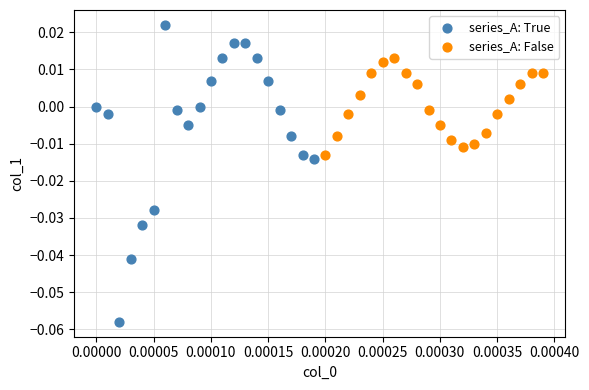

Which series reaches the maximum Y coordinate?

series_A: True